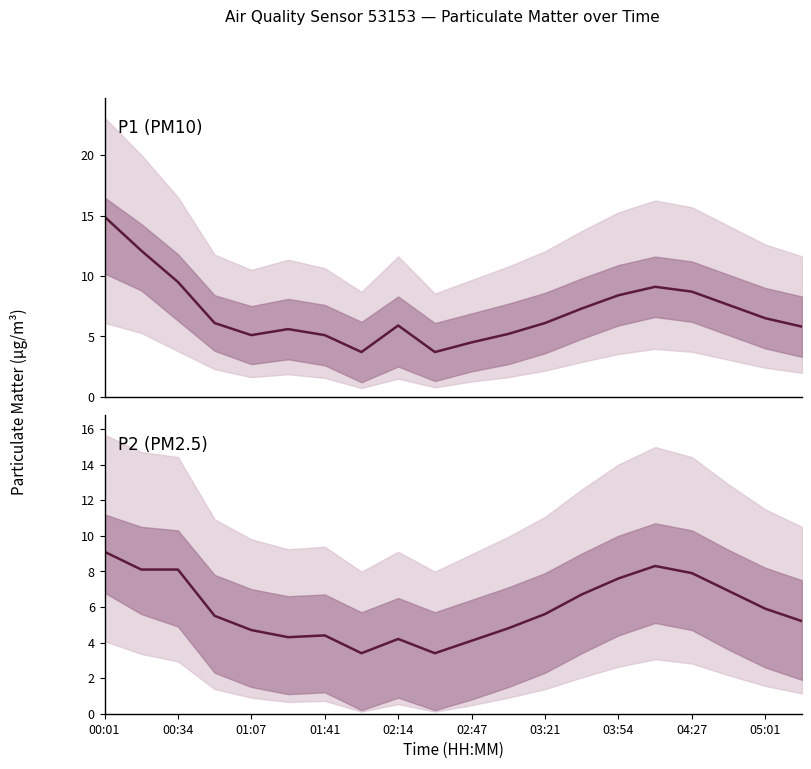

What is the approximate value of P2 (PM2.5) at 11?

4.8